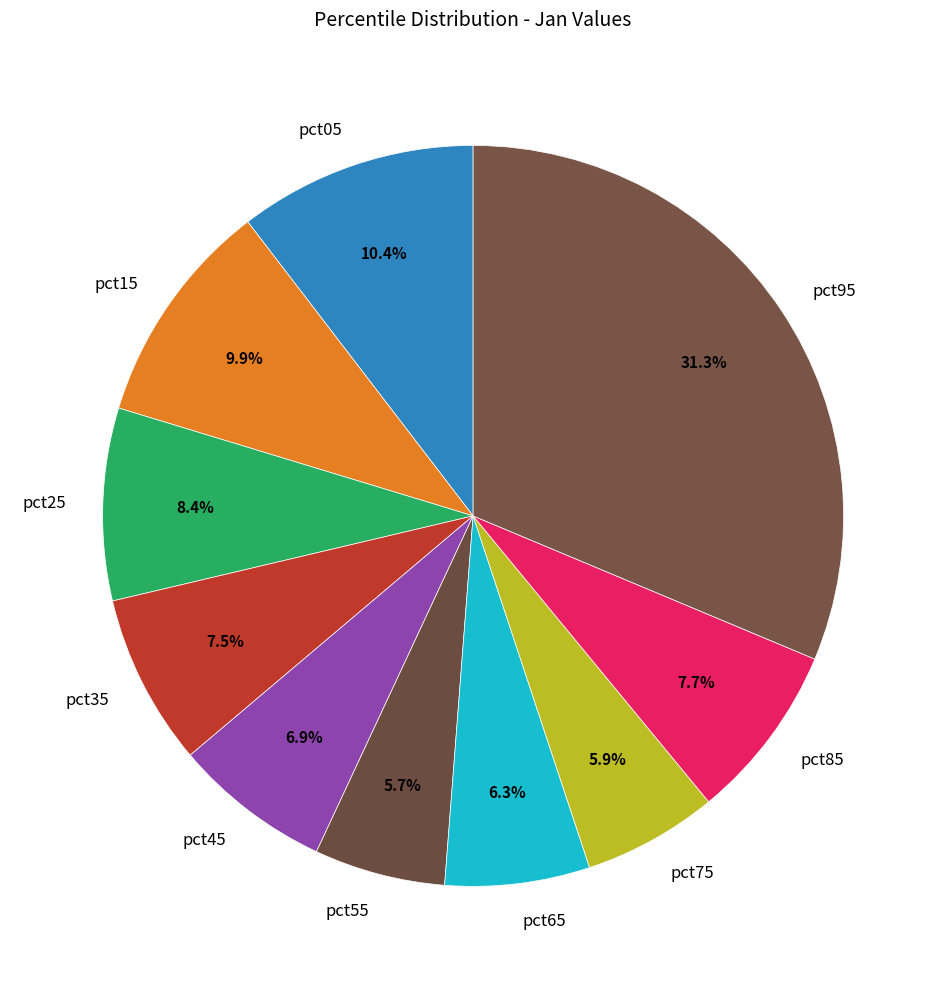

How many slices are in this pie chart?

10